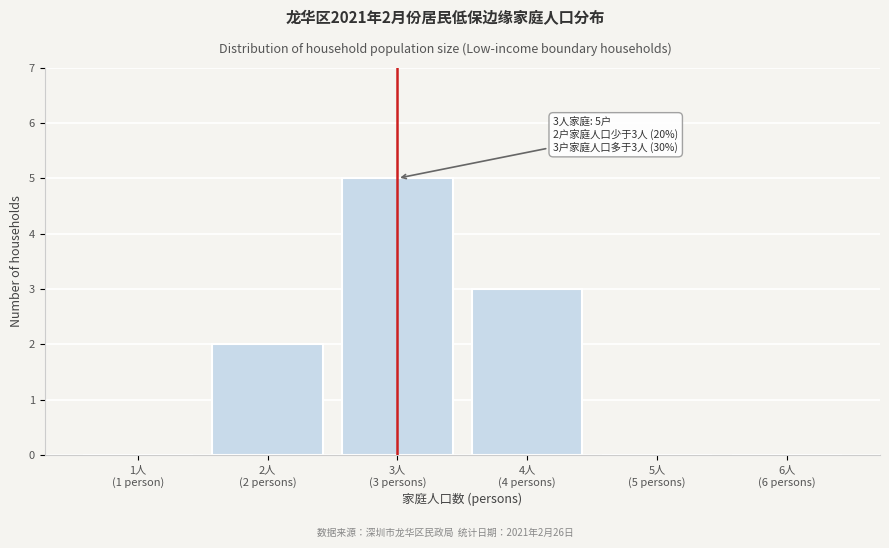

What is the greatest value displayed?

5